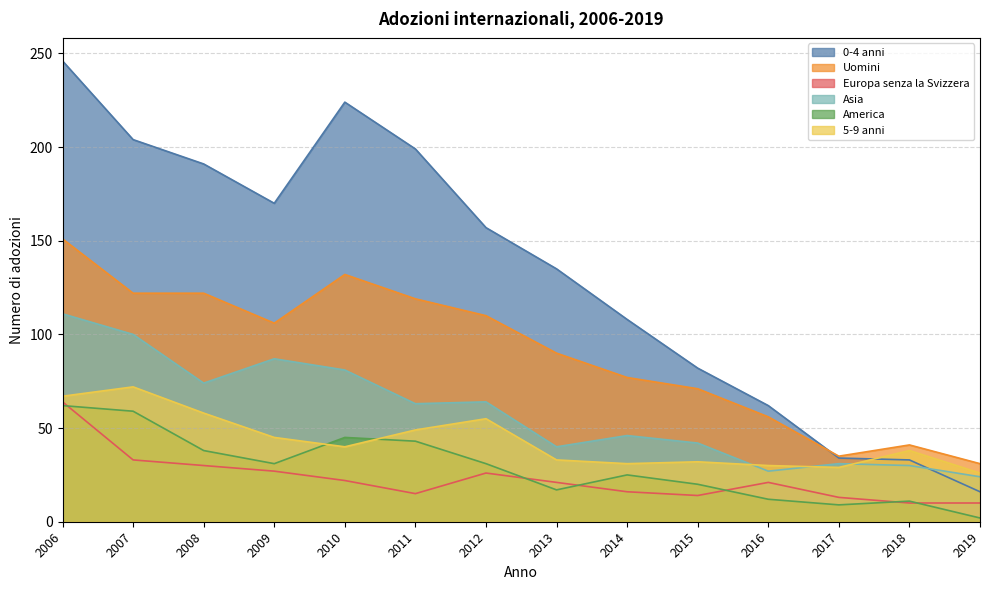

At which category does 5-9 anni reach its first local peak?

2007